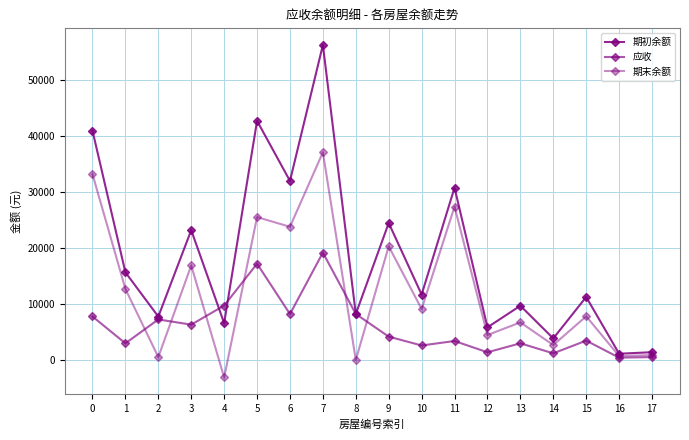

Which series has the widest spread of values?

期初余额